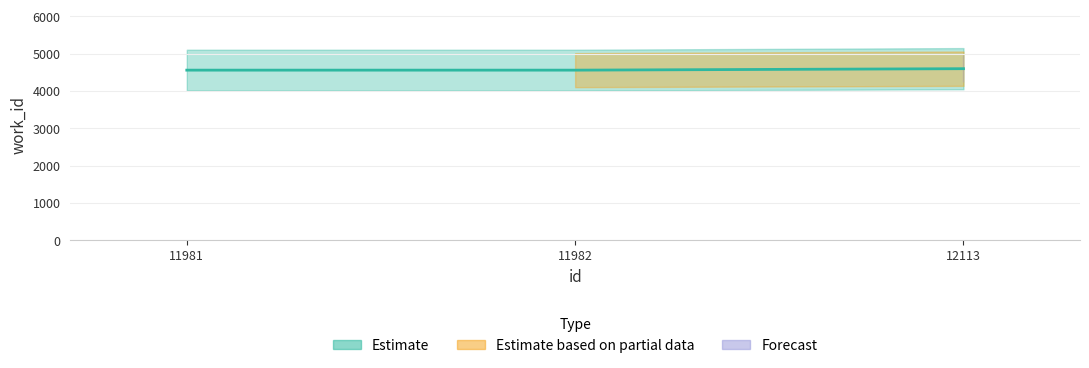

The value at 11982 is 4560. True or false?

True